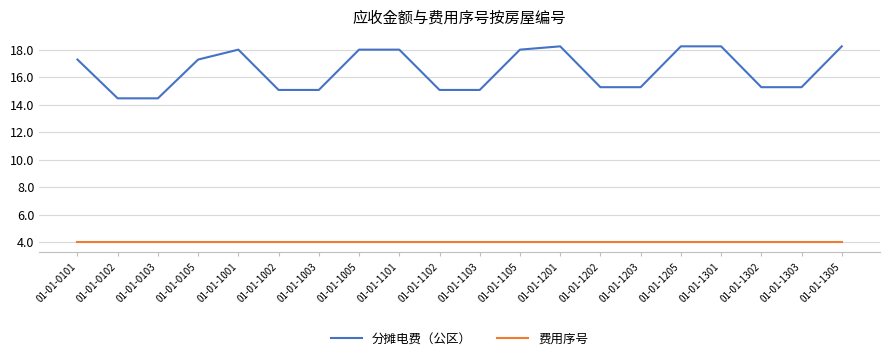

True or false: 费用序号 and 分摊电费（公区） cross at least once.

False